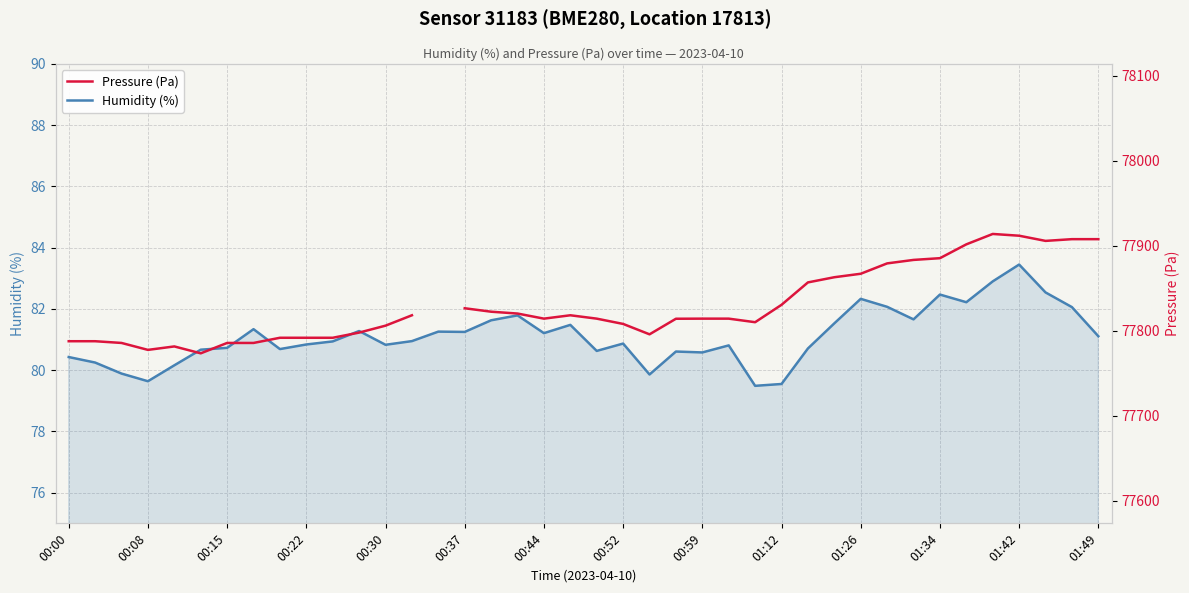

The Pressure (Pa) series shows 129269.9 at 16. True or false?

False